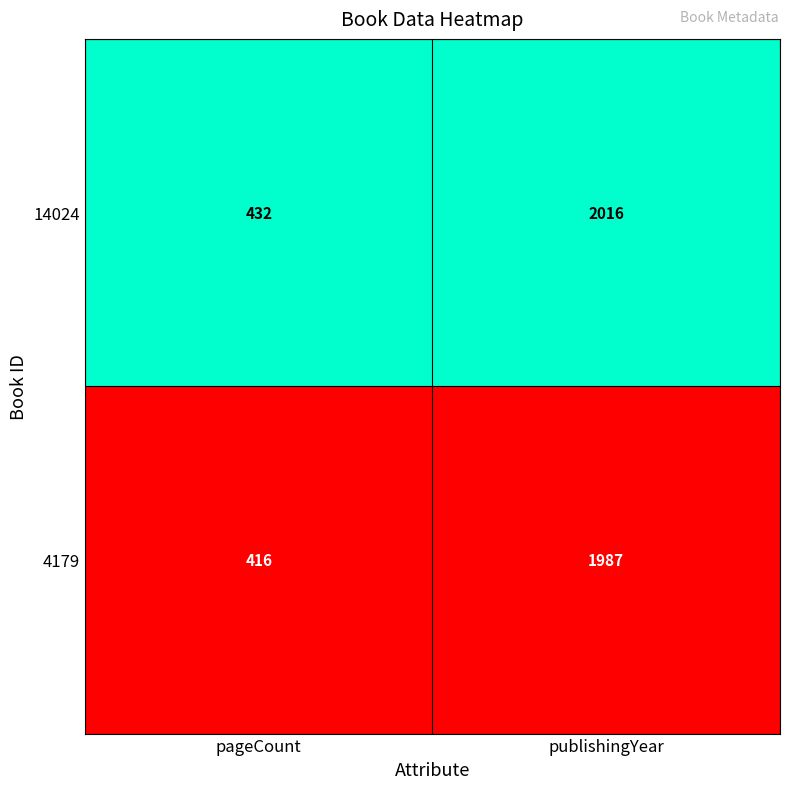

True or false: 14024 has a value of 432 at pageCount.

True